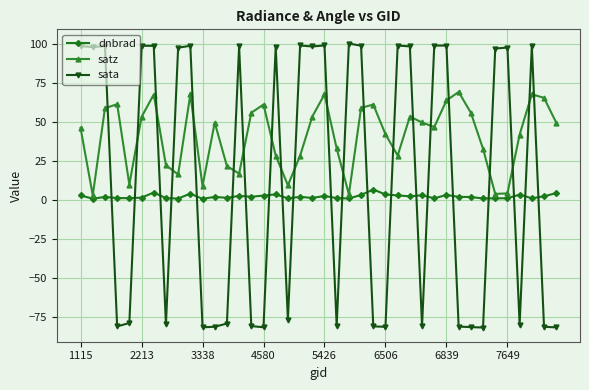

What is the highest value of the dnbrad series?

6.9